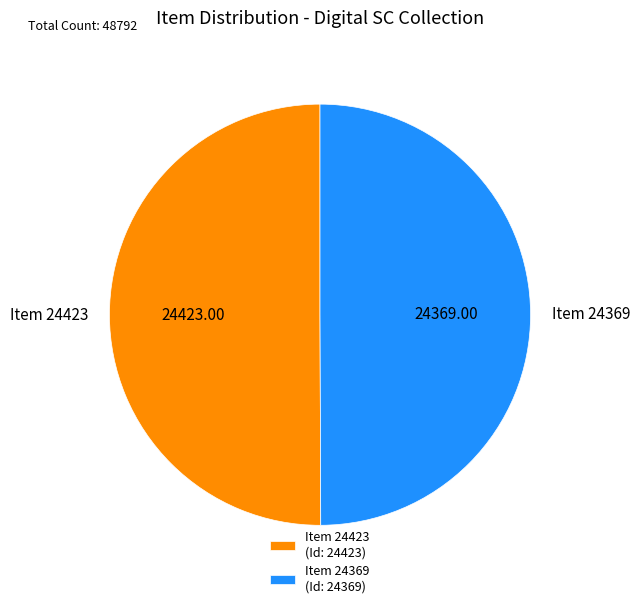

What is the ratio of the value at Item 24423 to the value at Item 24369?

1.0